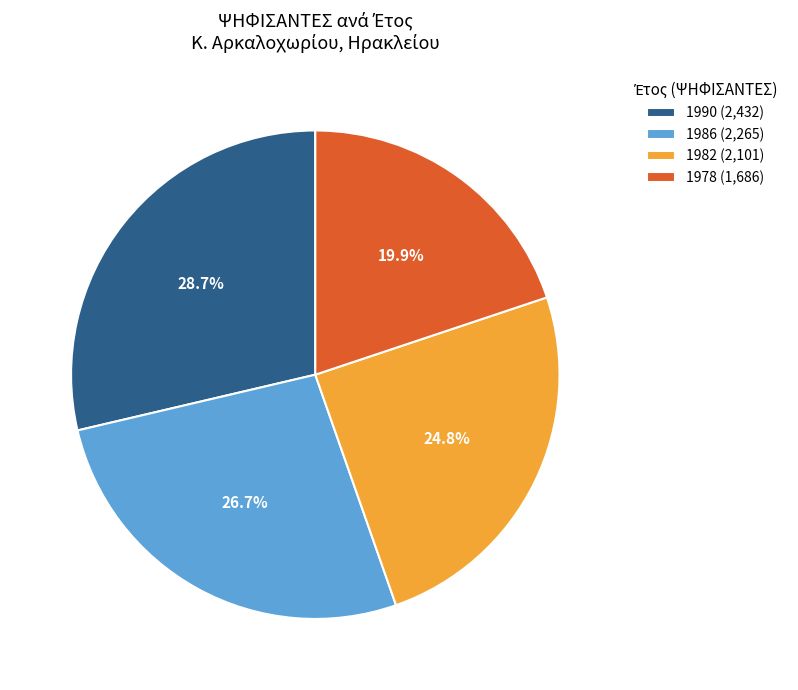

Is there a majority slice in this chart?

No